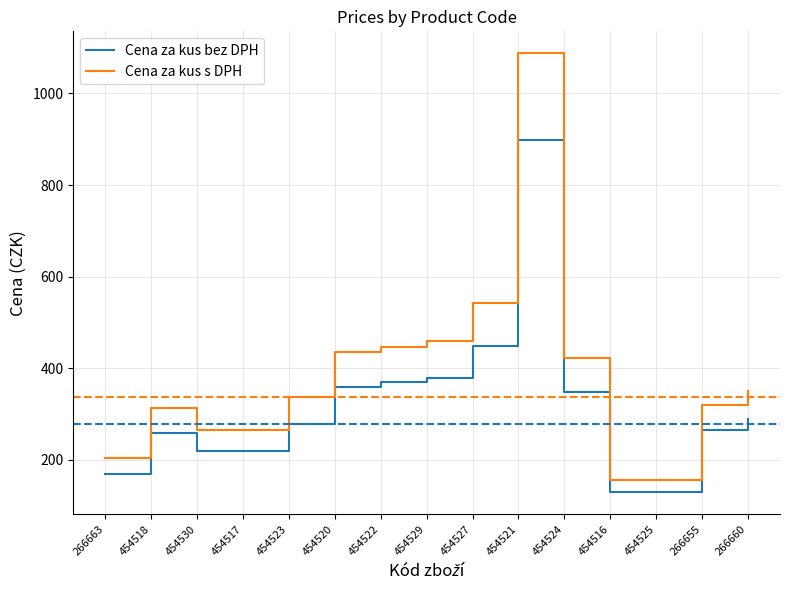

True or false: Cena za kus bez DPH and Cena za kus s DPH intersect in this chart.

False